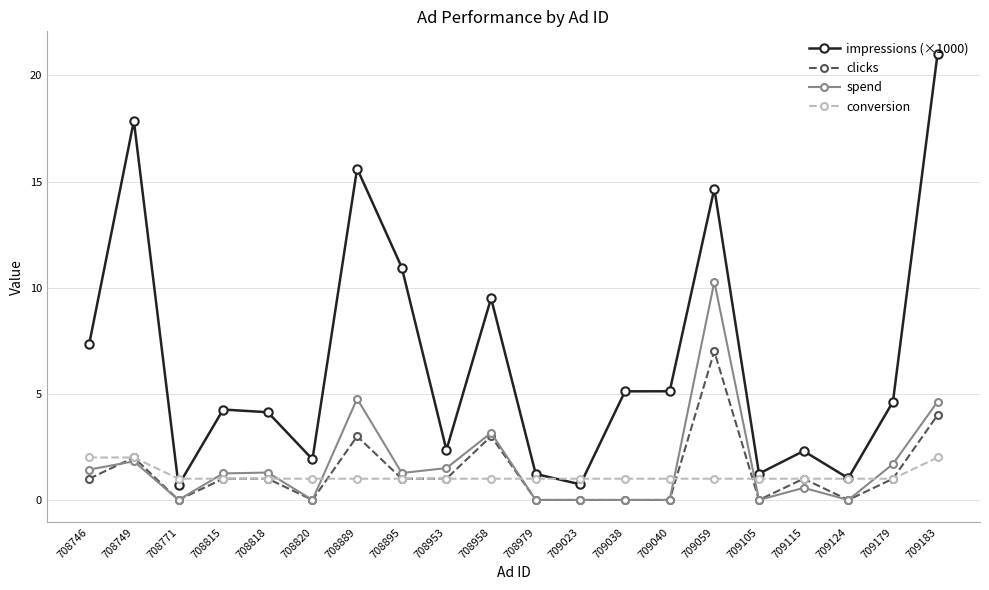

Which series has the largest total across all categories?

impressions (×1000)